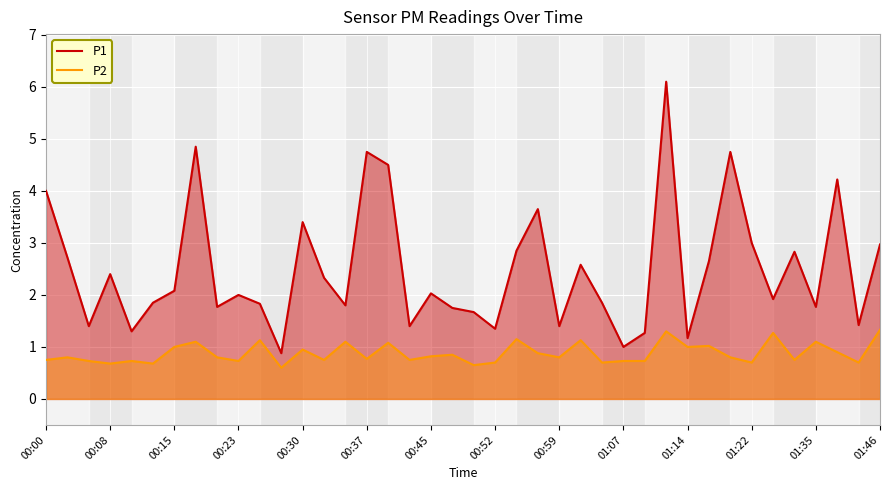

True or false: P1 and P2 cross at least once.

False